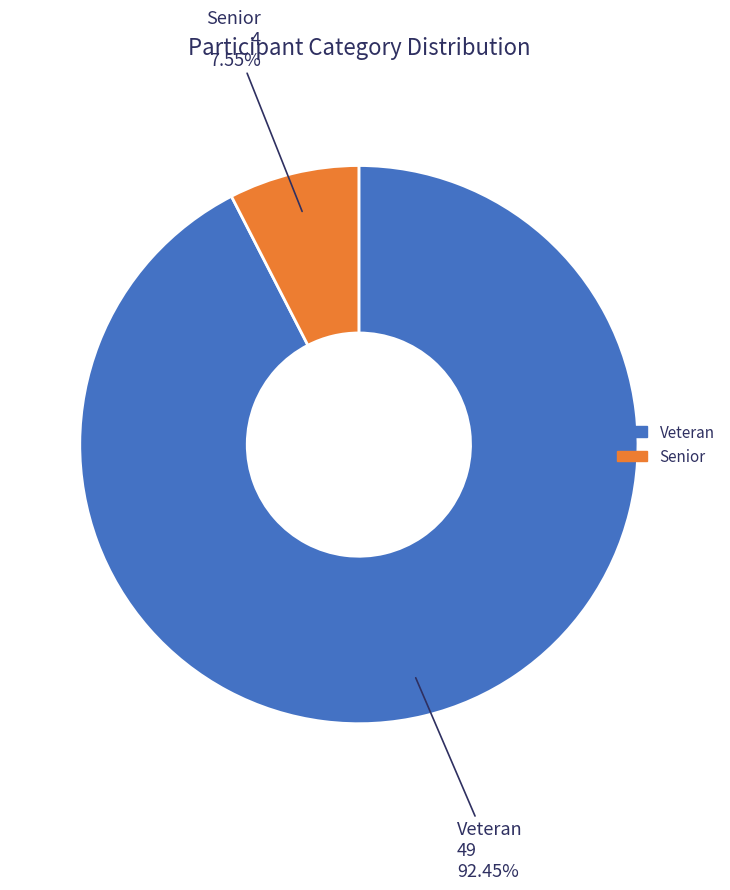

To the nearest percent, what is the difference between the largest and smallest slice percentages?

85%